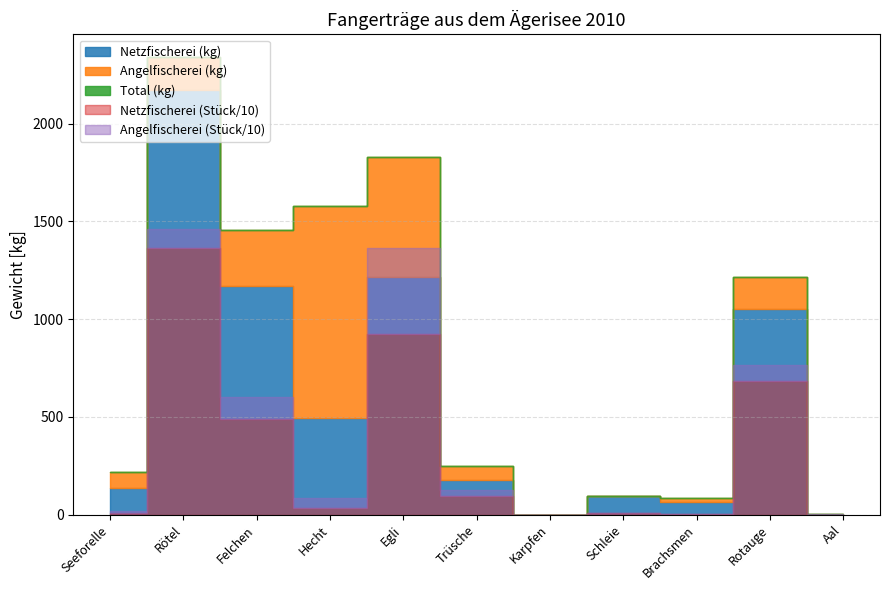

Which has a higher value, Karpfen or Hecht?

Hecht